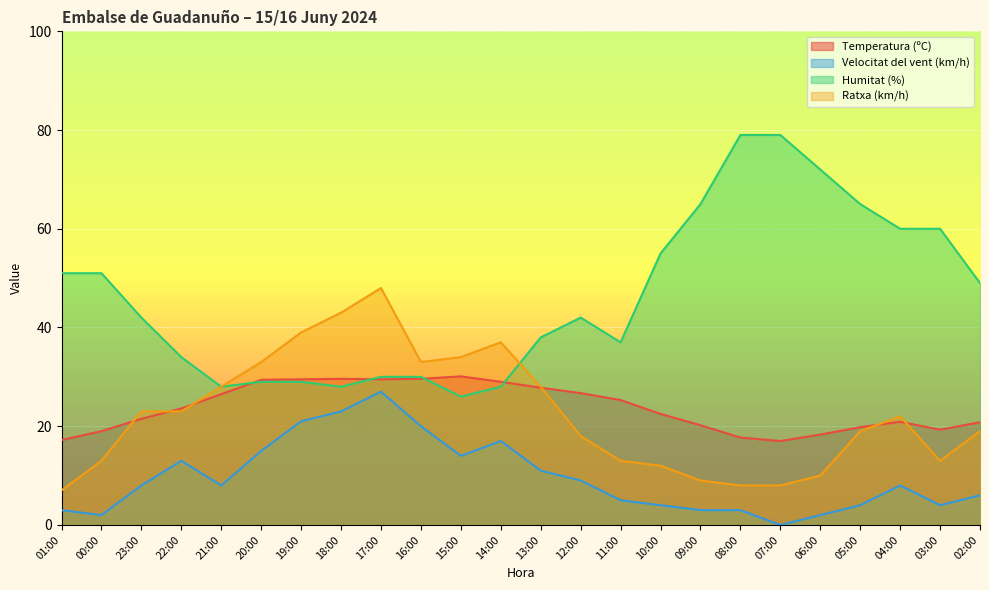

What is the label of the 20th point from the right?

21:00